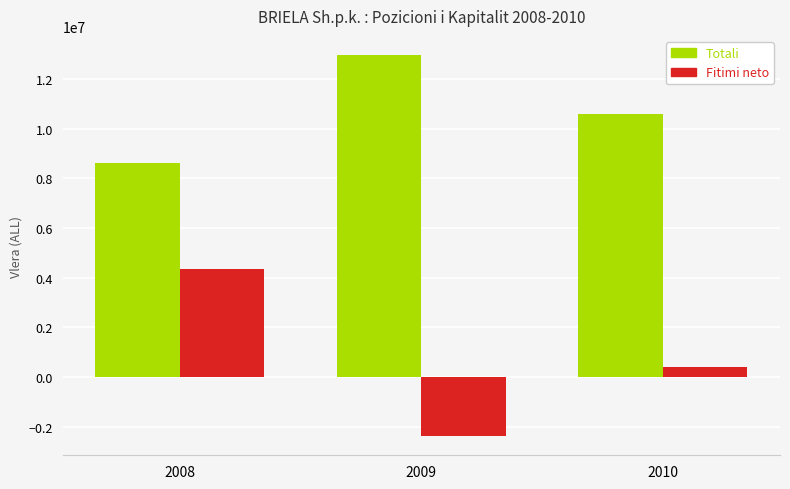

How many values in the Totali series are below 10591850?

1